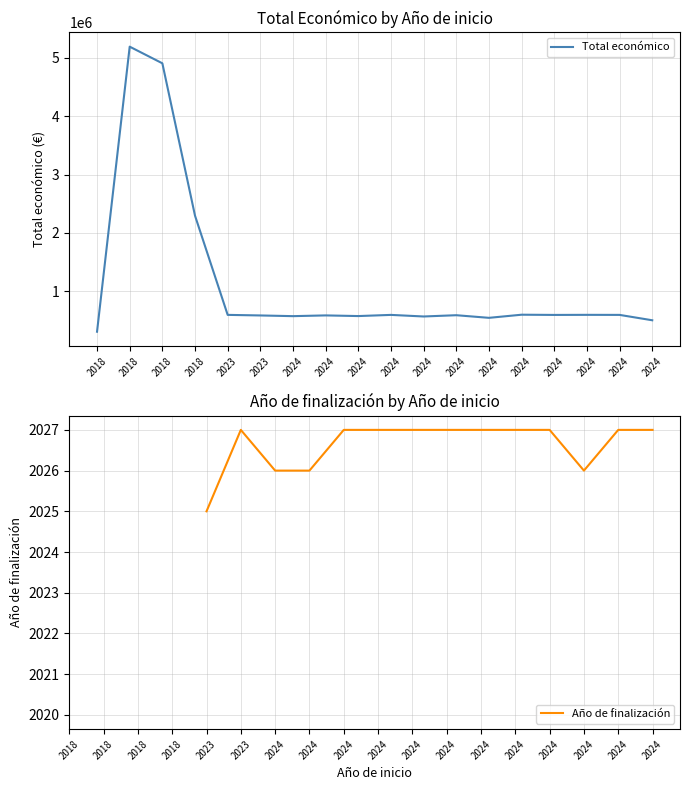

At which label is Total económico closest to 2749404?

2018